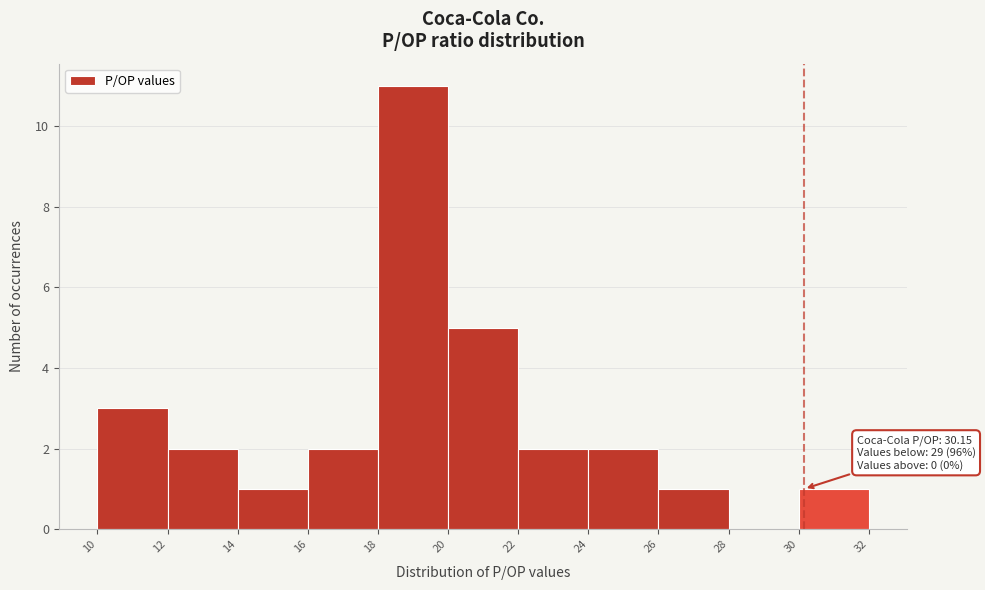

Which range on the x-axis has the tallest bar?

18 to 20